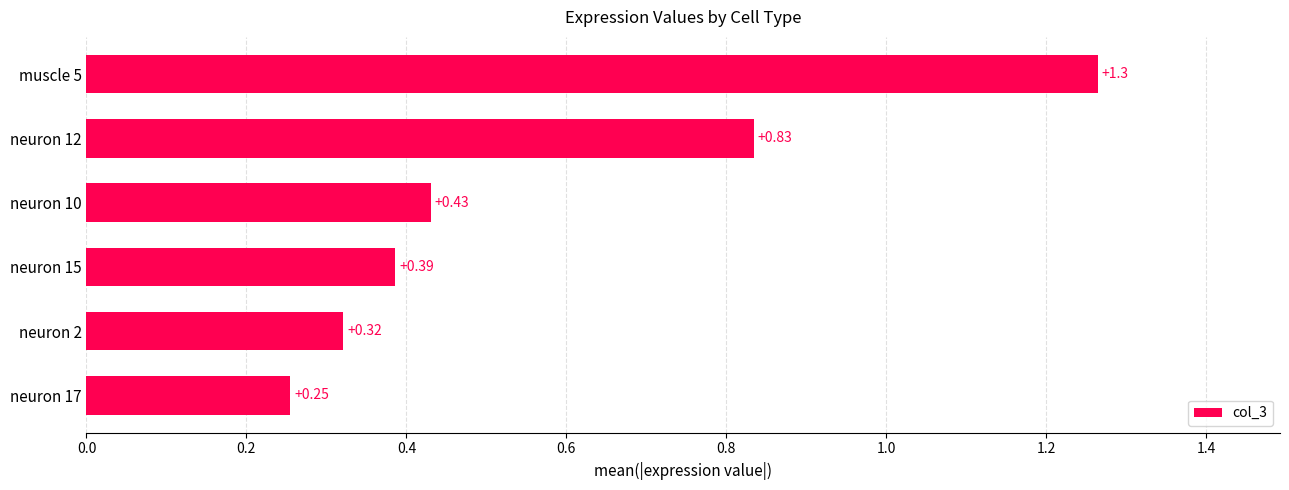

Rank the categories by value from lowest to highest.

neuron 17, neuron 2, neuron 15, neuron 10, neuron 12, muscle 5